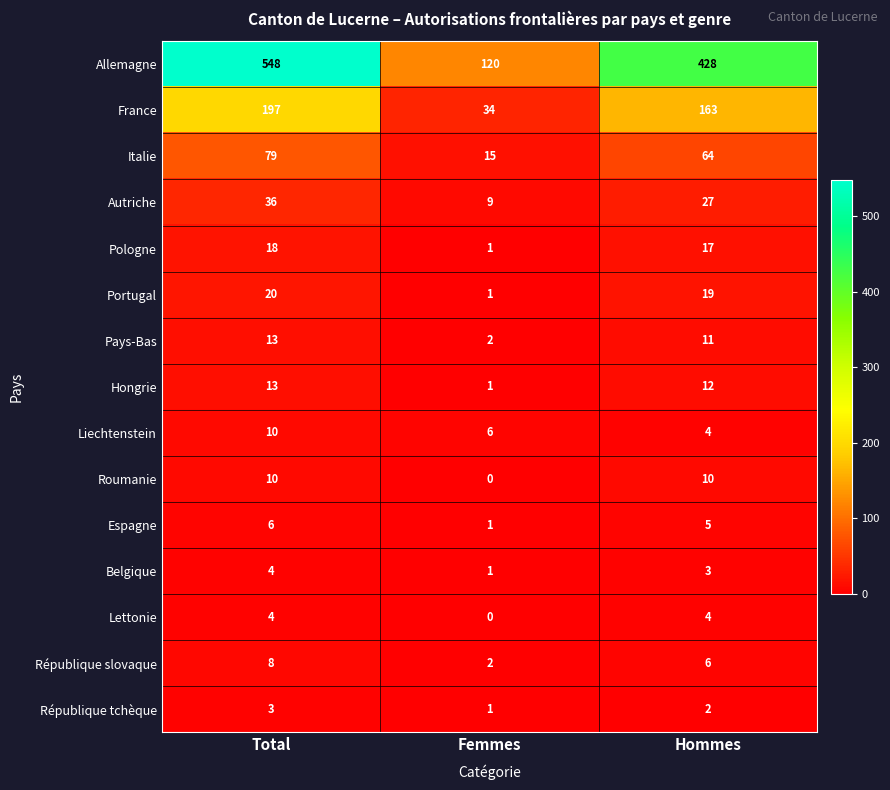

How many Lettonie values are between 0 and 4?

3